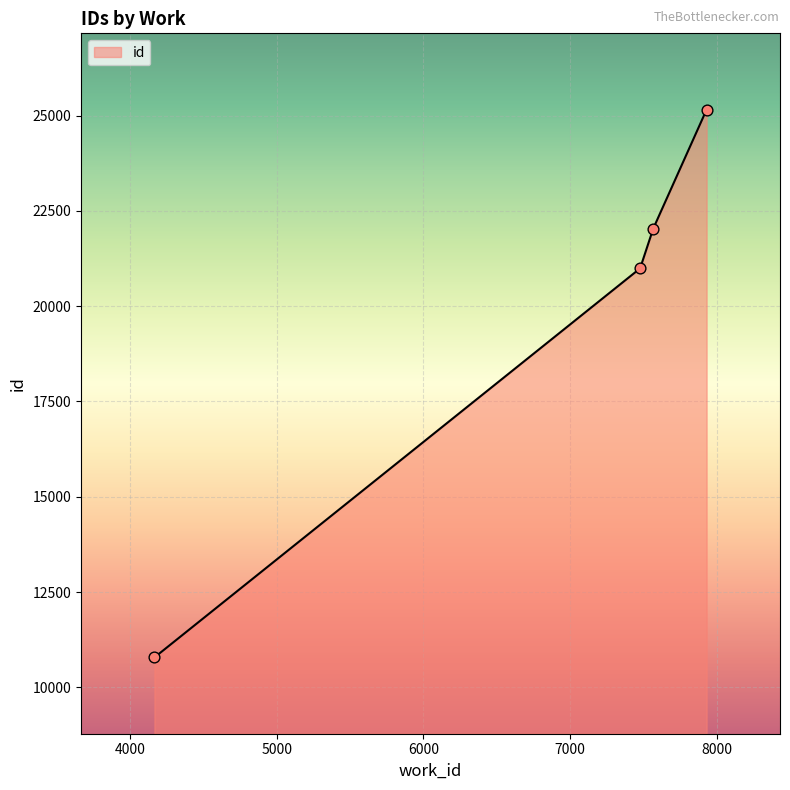

What is the highest value of the id series?

25155.0